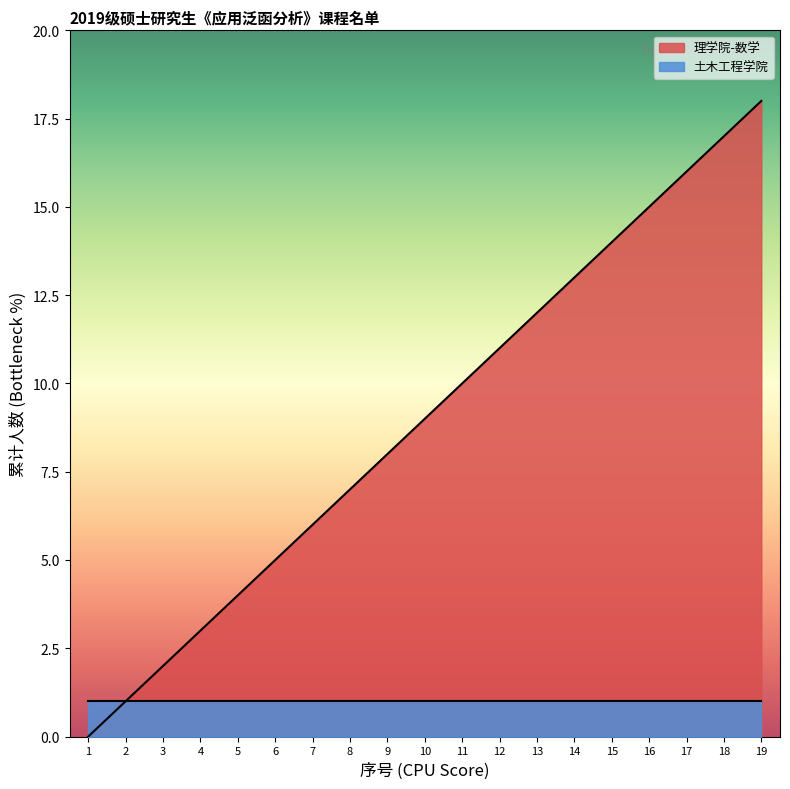

Read the value at 10, to the nearest 5.

10